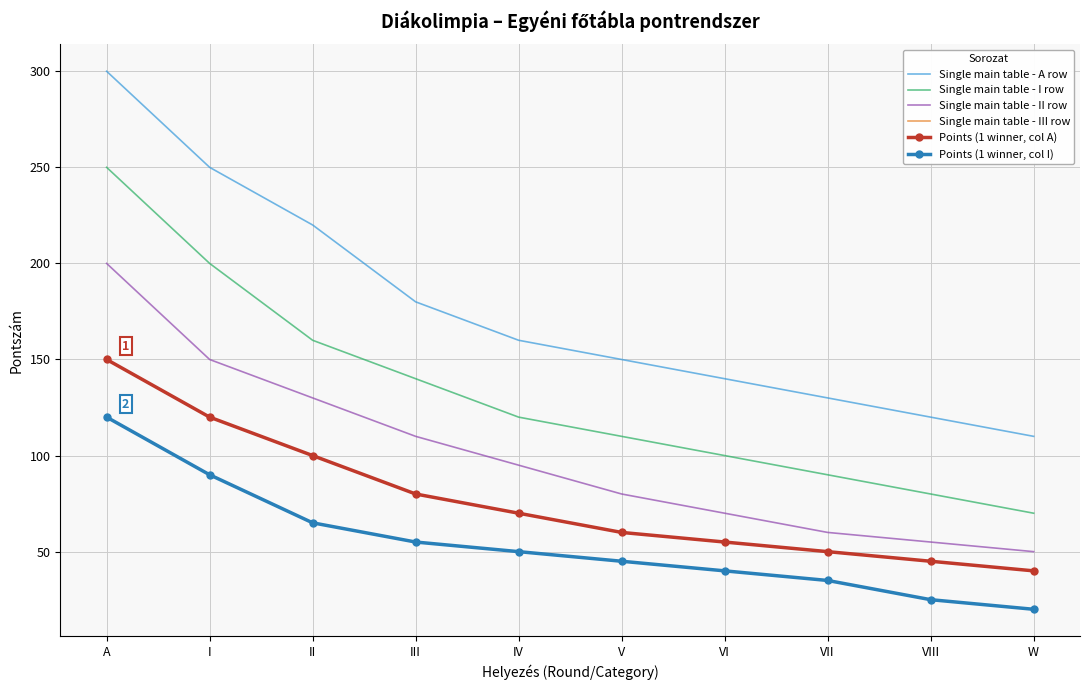

What is the difference between the Single main table - A row values at II and I?

30